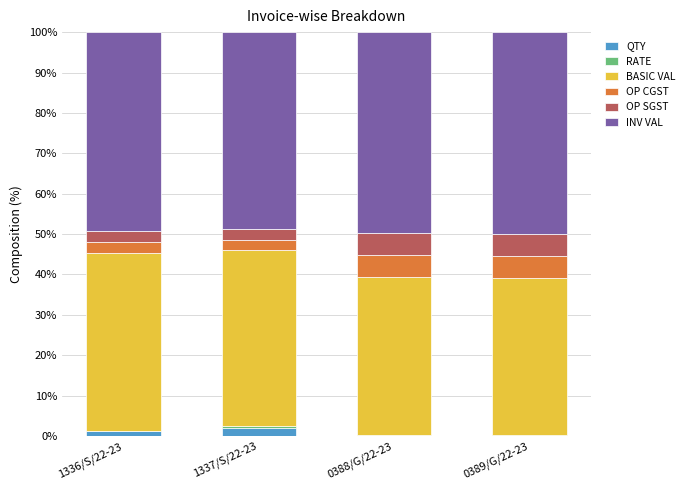

What is the maximum value for QTY?

2.0